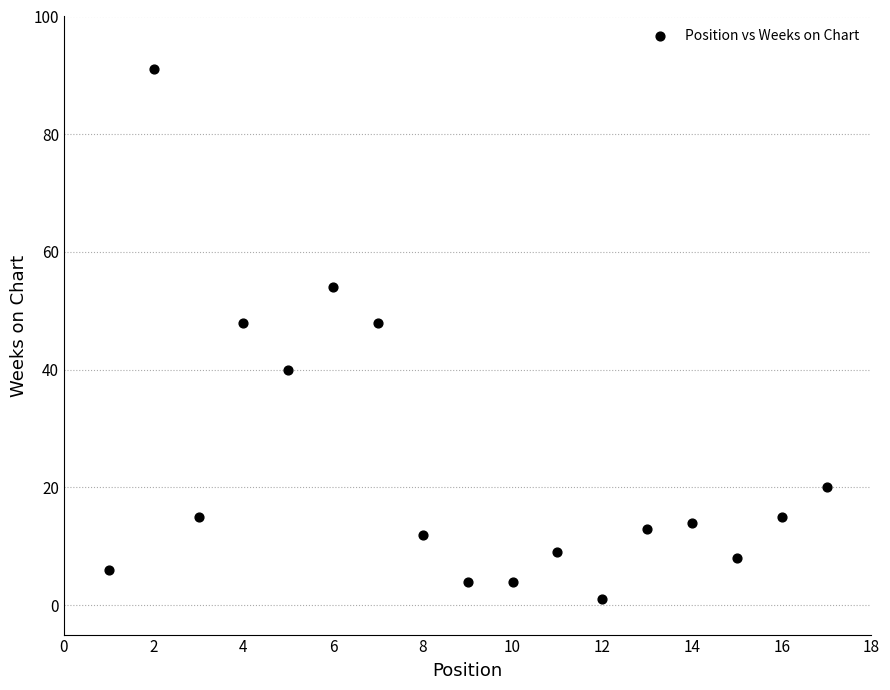

What is the range of X values (max minus min)?

16